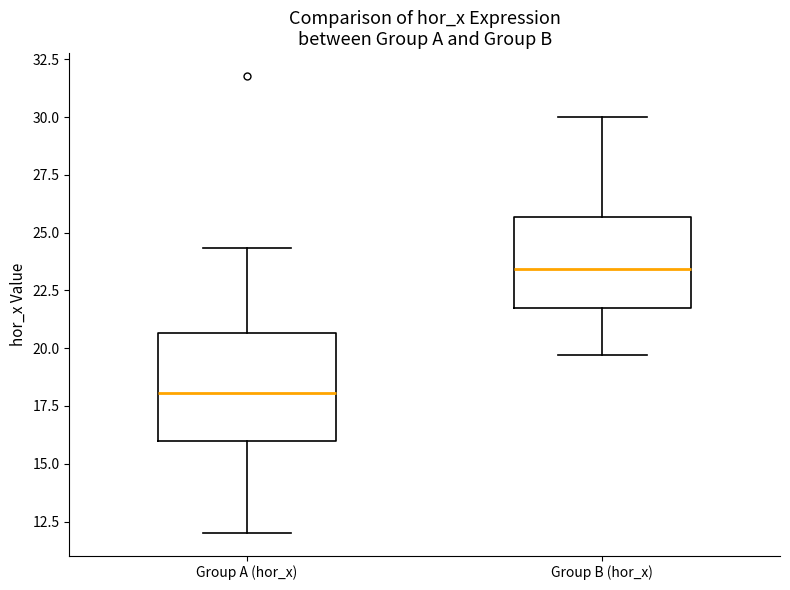

Which box has the highest median line?

Group B (hor_x)